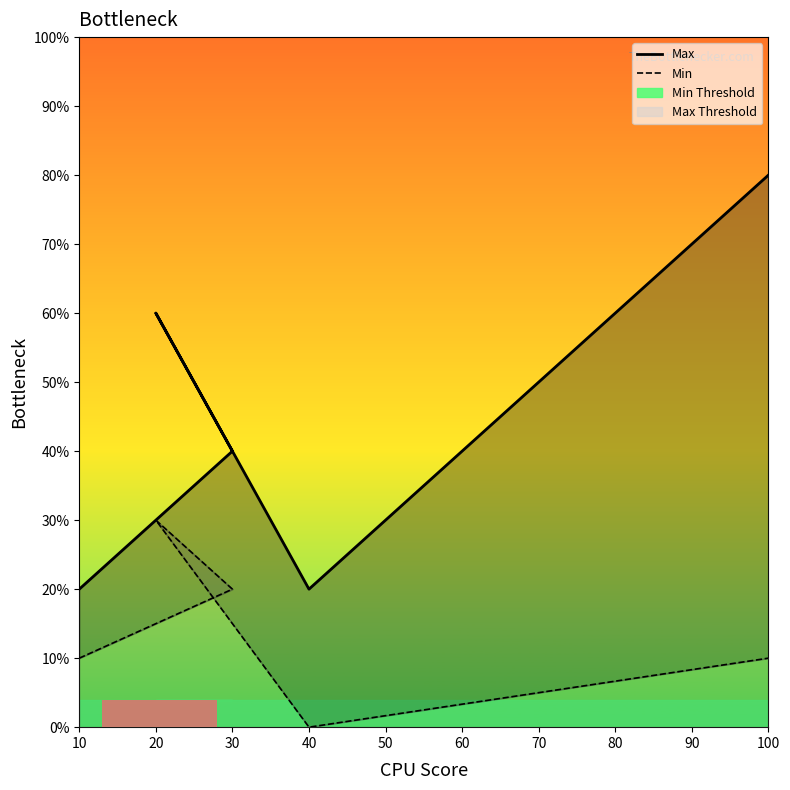

What are all the series names shown in the legend?

Max, Min